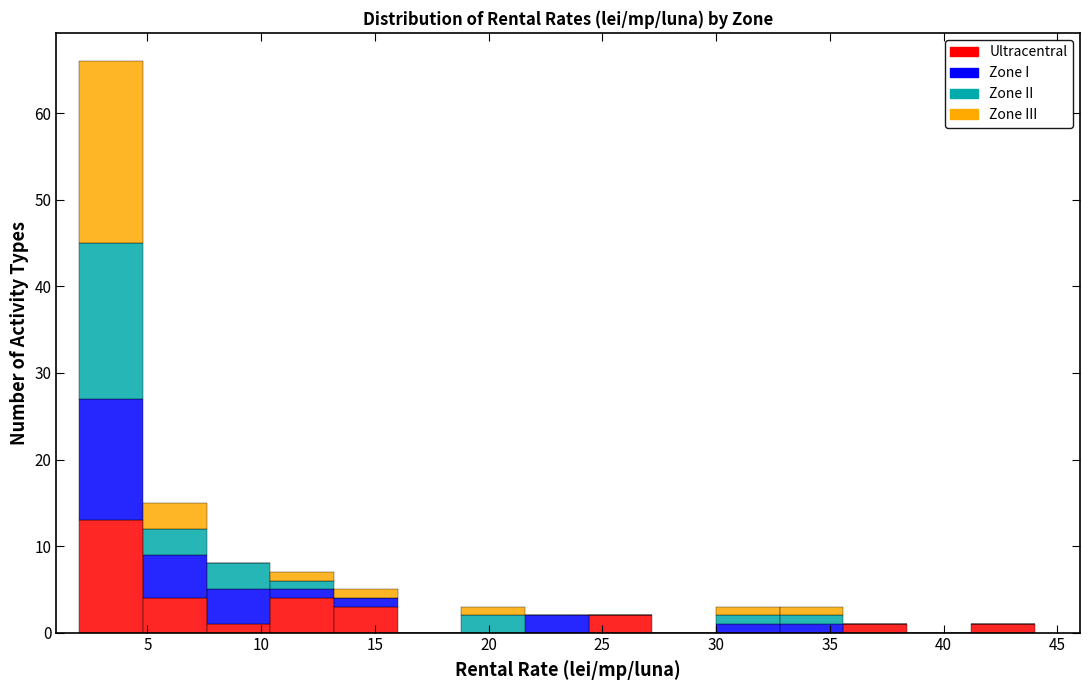

Reading left to right, list every stacked bar in this chart as the range it spans on the x-axis followed by its total height. Neither the bar edges nor the heights are printed on the chart, so give them approximately, as read against the axes.

2.0 to 4.8: 66
4.8 to 7.6: 15
7.6 to 10.4: 8
10.4 to 13.2: 7
13.2 to 16.0: 5
16.0 to 18.8: 0
18.8 to 21.6: 3
21.6 to 24.4: 2
24.4 to 27.2: 2
27.2 to 30.0: 0
30.0 to 32.8: 3
32.8 to 35.6: 3
35.6 to 38.4: 1
38.4 to 41.2: 0
41.2 to 44.0: 1